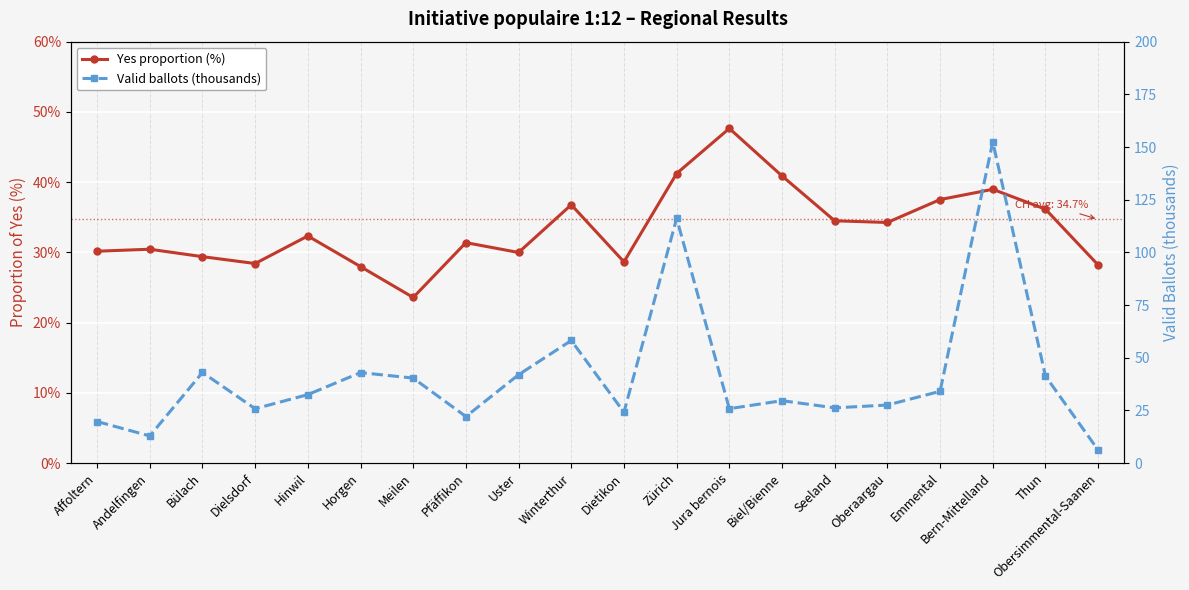

At which label does Valid ballots (thousands) reach its peak?

Bern-Mittelland